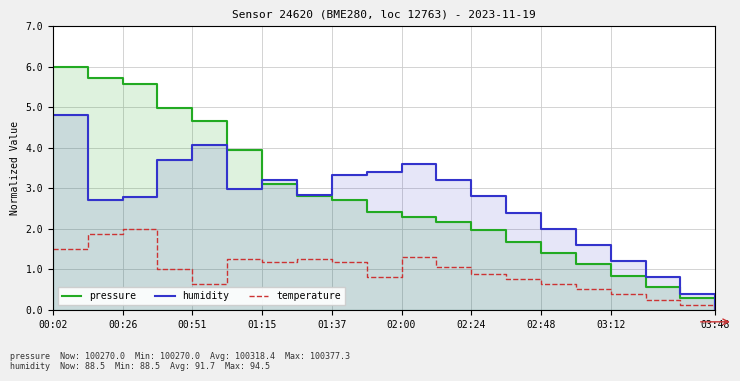

Is it true that temperature equals 0.6 at 00:51?

True